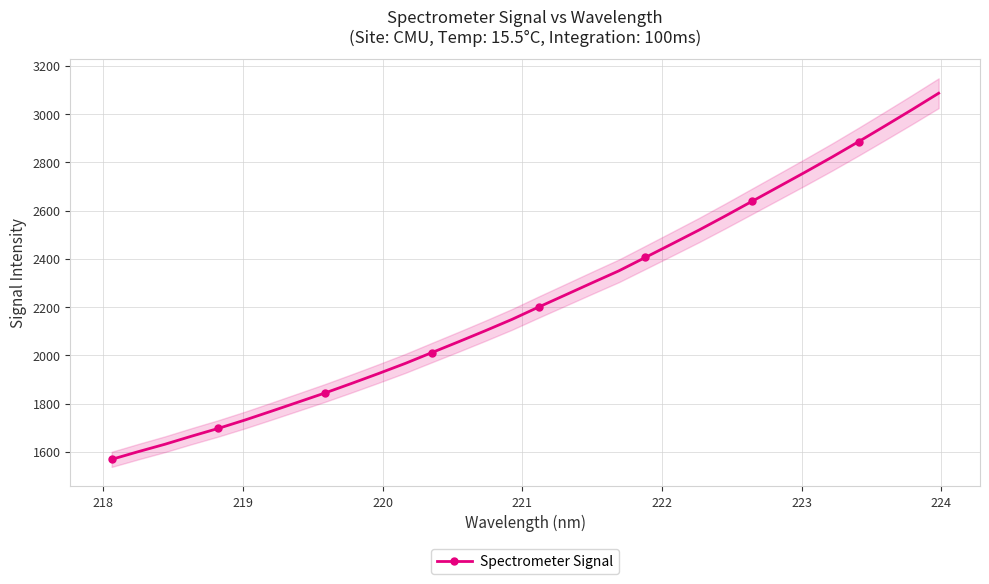

What is the maximum value for Spectrometer Signal?

3086.0